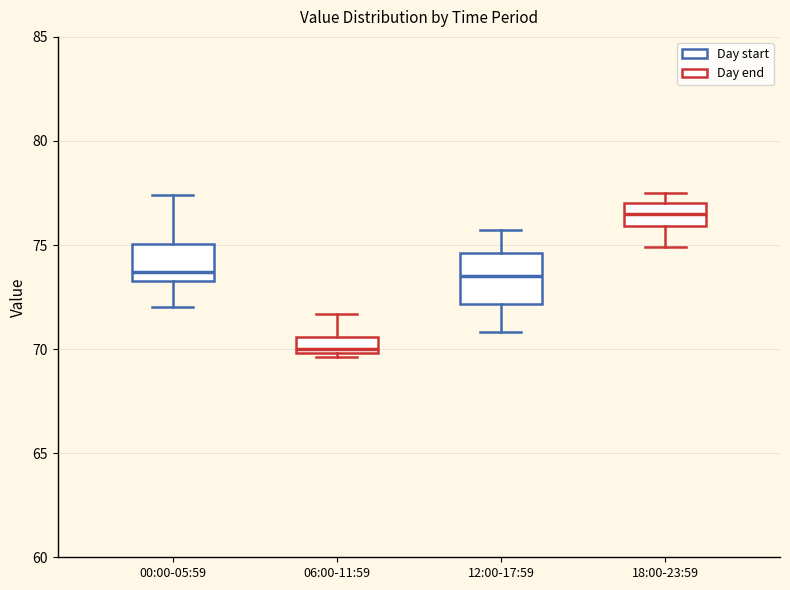

Reading left to right, read every box against the y-axis: the position of its median line, the range the box covers, and the ends of its whiskers. The values are not printed on the chart, so give them approximately, as read against the axis.

00:00-05:59: median 73.5 (just above the box's lower edge), box 73.5 to 75.0, whiskers 72.0 to 77.5
06:00-11:59: median 70.0 (just above the box's lower edge), box 70.0 to 70.5, whiskers 69.5 to 71.5
12:00-17:59: median 73.5, box 72.0 to 74.5, whiskers 71.0 to 75.5
18:00-23:59: median 76.5, box 76.0 to 77.0, whiskers 75.0 to 77.5